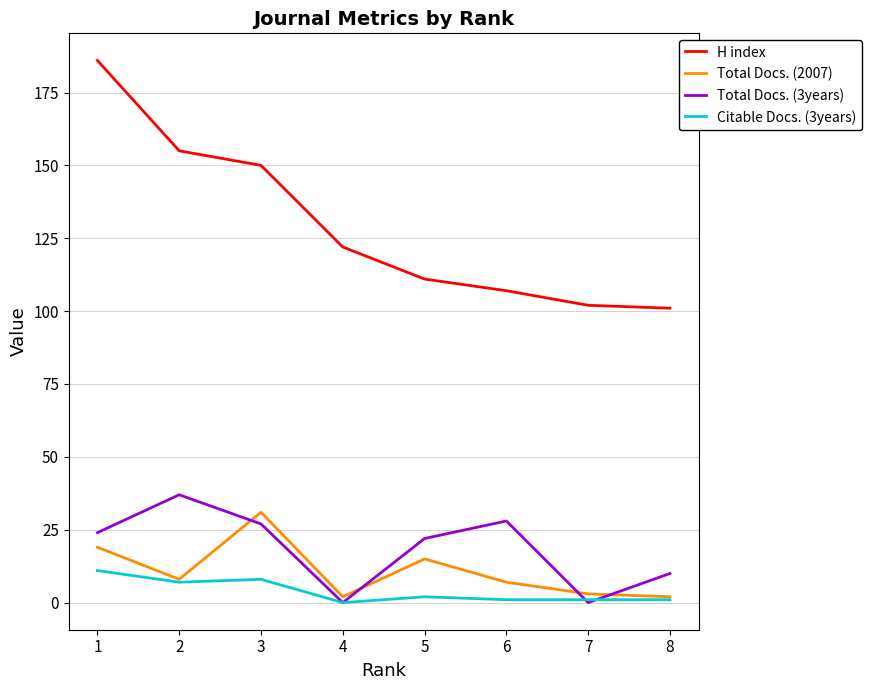

True or false: Total Docs. (2007) and H index cross at least once.

False